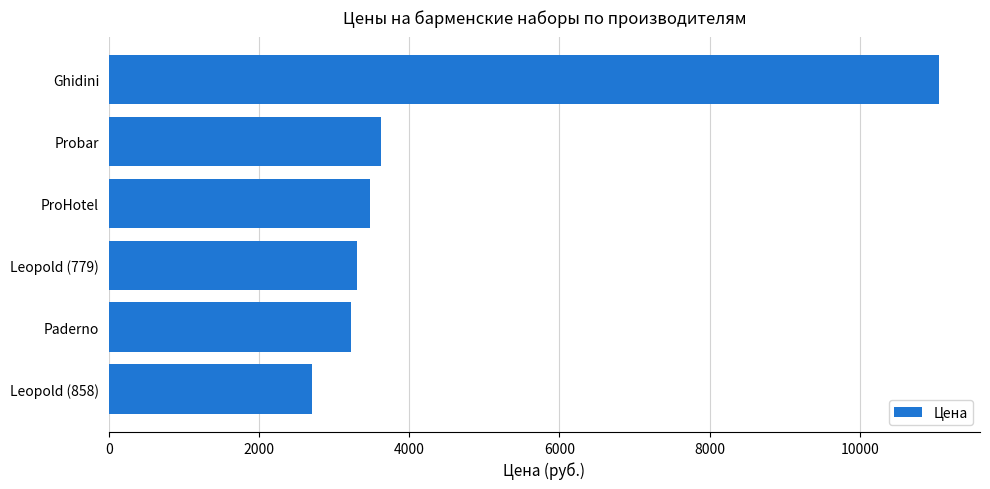

What is the approximate value at Ghidini, to the nearest 50?

11050